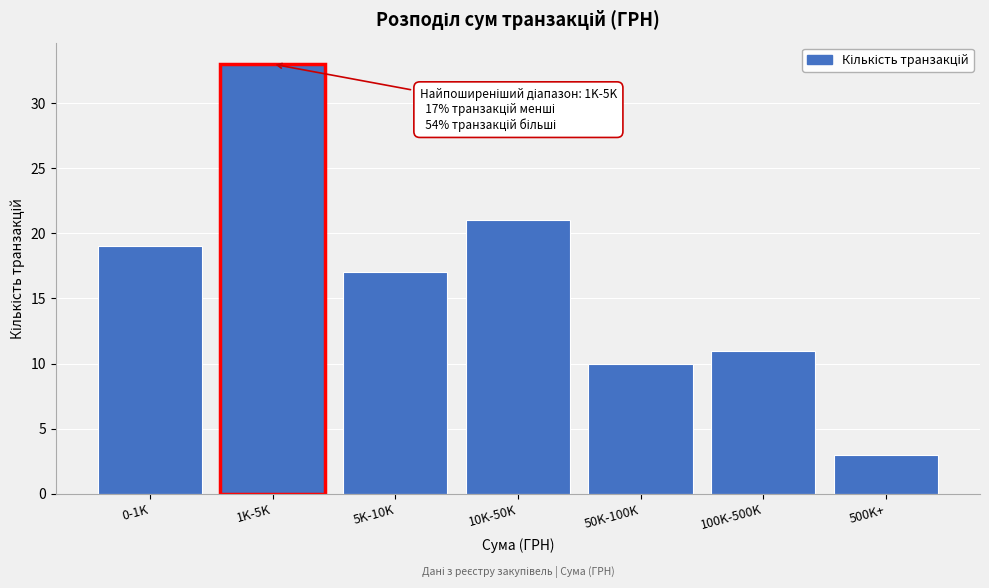

Reading left to right, transcribe all the data shown in this chart.

0-1K=19	1K-5K=33	5K-10K=17	10K-50K=21	50K-100K=10	100K-500K=11	500K+=3